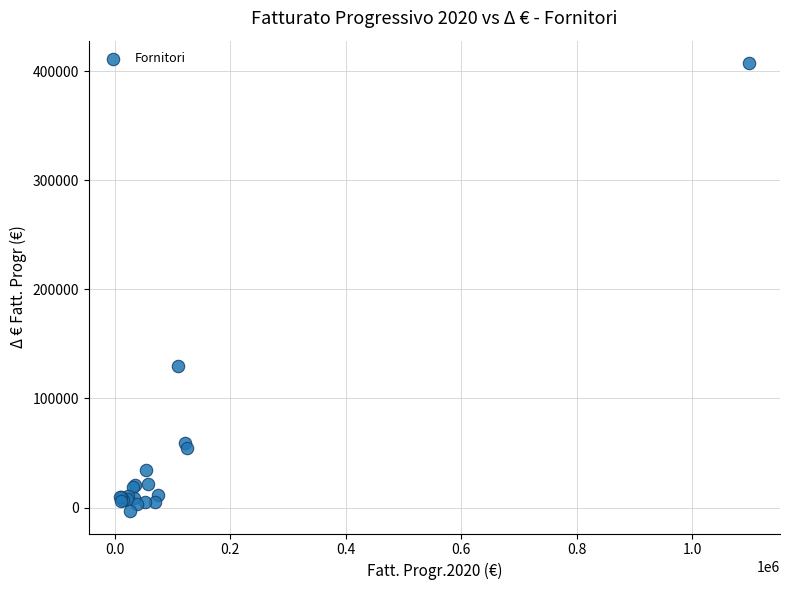

What Y value in the scatter plot is closest to 202112?

130046.9